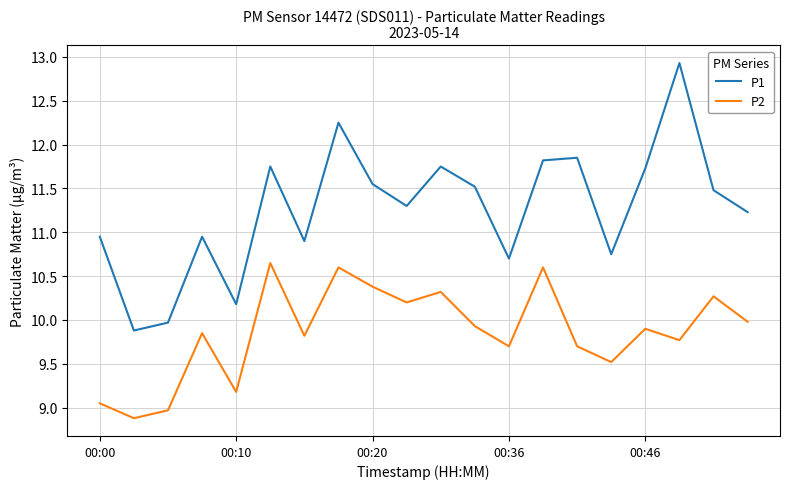

List the series in order of their peak value, lowest first.

P2, P1